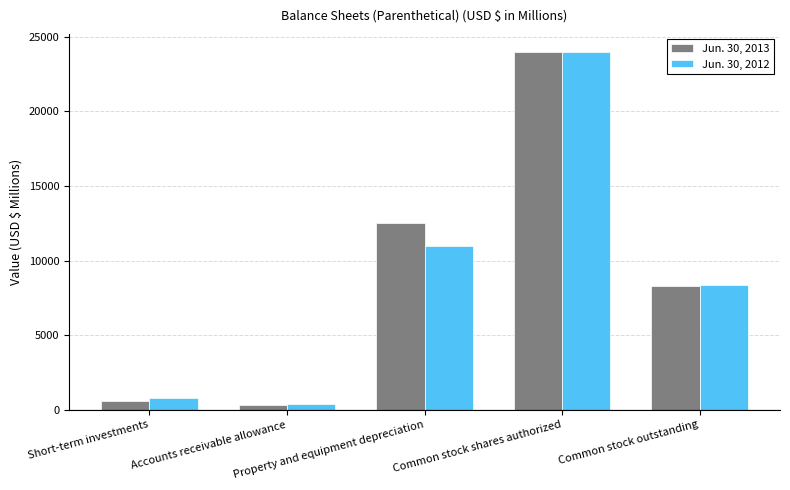

Rank the series by their average value, from lowest to highest.

Jun. 30, 2012, Jun. 30, 2013